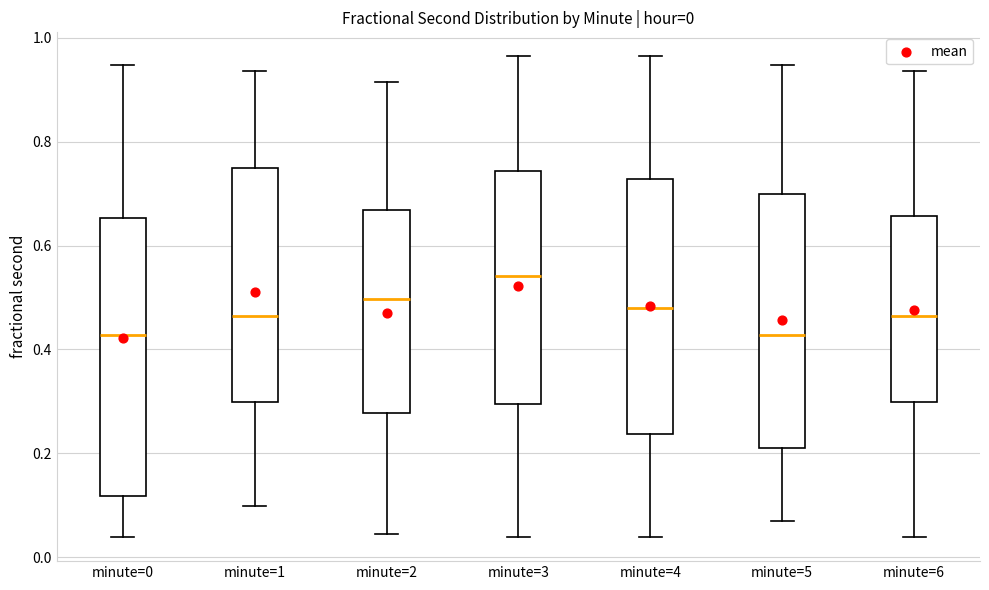

Comparing the boxes themselves (not the whiskers), which one is the tallest?

minute=0